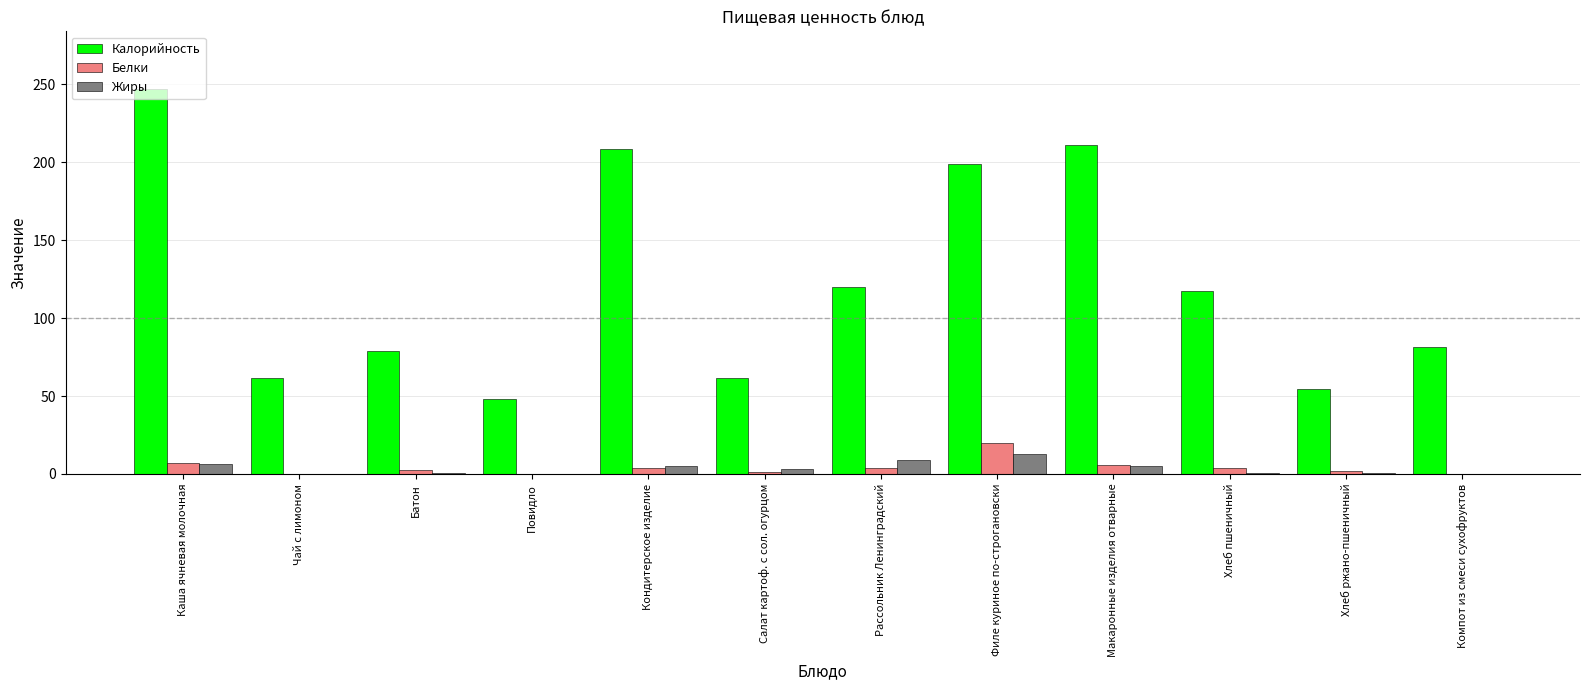

Are the bars horizontal?

No